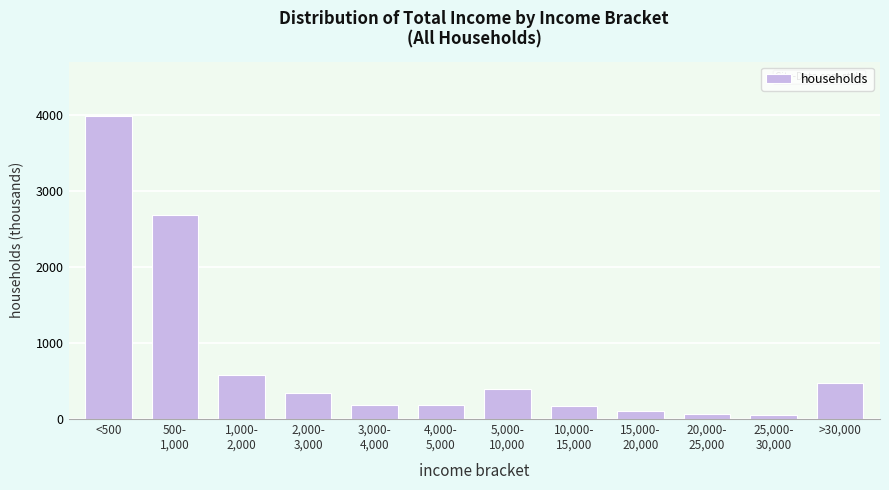

What is the average value?

770.8